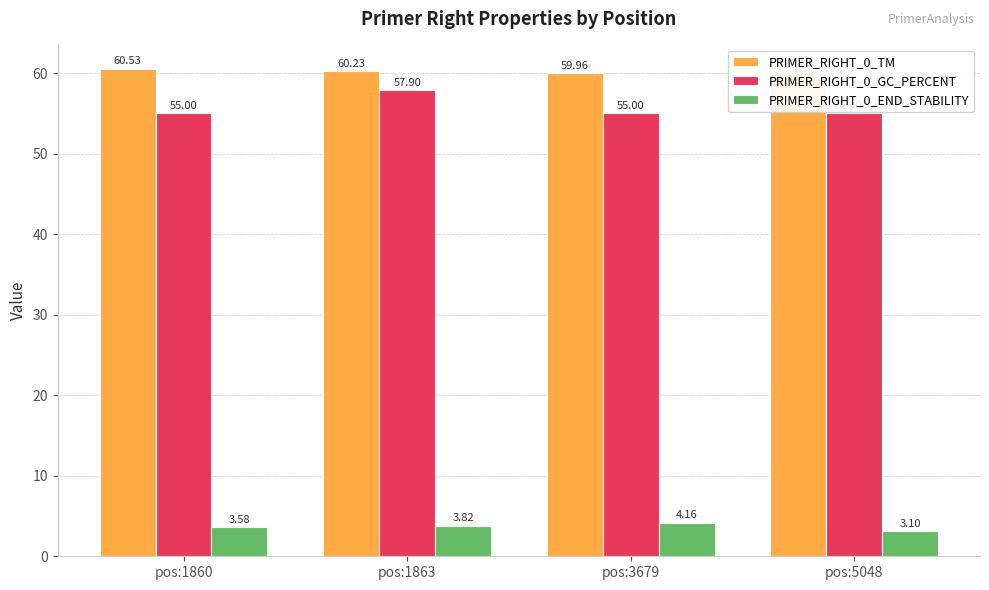

At how many categories does at least one series exceed 4?

4